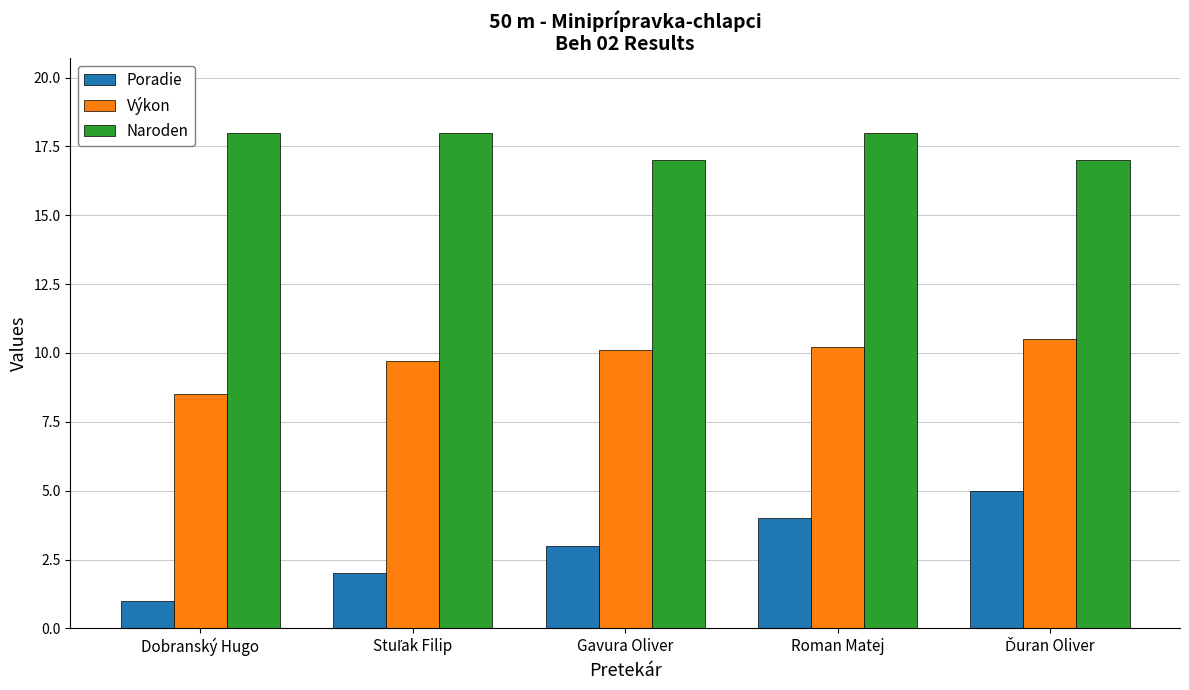

Rank the series by their average value, from lowest to highest.

Poradie, Výkon, Naroden